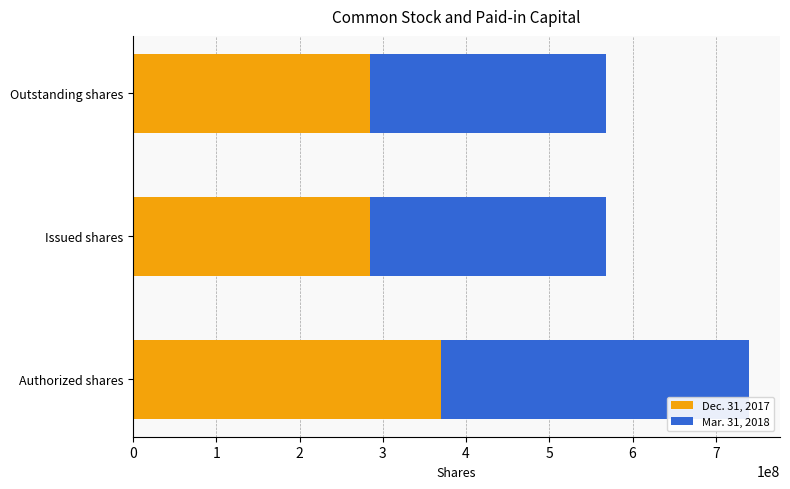

At which category is the sum across all series the highest?

Authorized shares